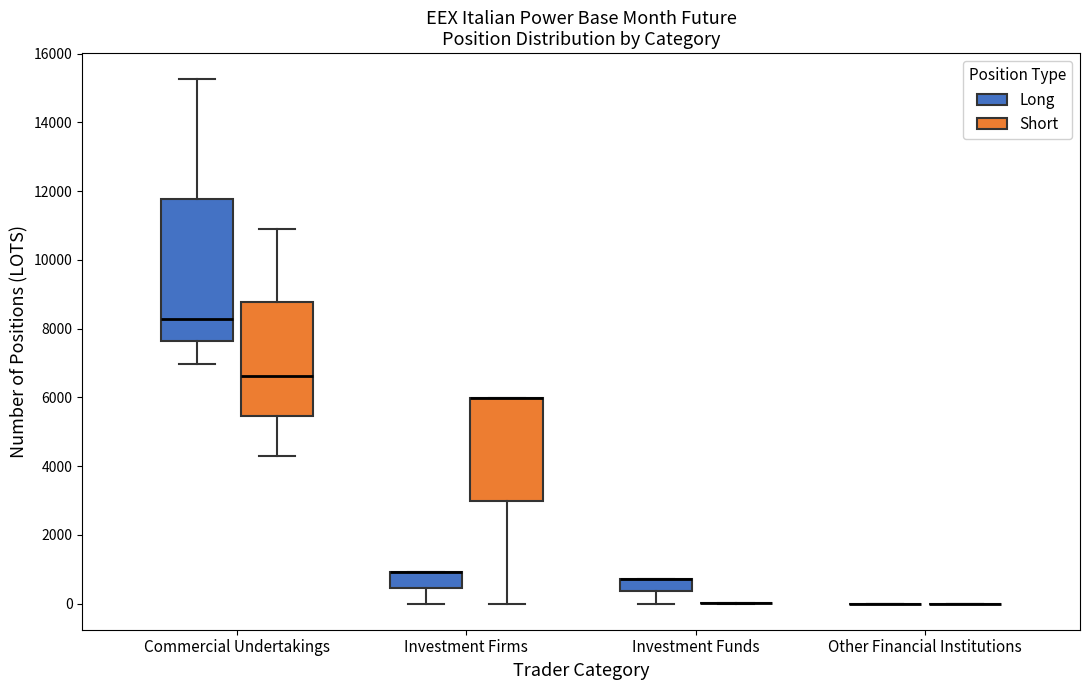

Reading left to right, read every box against the y-axis: the position of its median line, the range the box covers, and the ends of its whiskers. The values are not printed on the chart, so give them approximately, as read against the axis.

Commercial Undertakings (Long): median 8200, box 7600 to 11800, whiskers 7000 to 15200
Commercial Undertakings (Short): median 6600, box 5400 to 8800, whiskers 4200 to 11000
Investment Firms (Long): median 1000 (drawn on the box's upper edge), box 400 to 1000, whiskers 0 to 1000
Investment Firms (Short): median 6000 (drawn on the box's upper edge), box 3000 to 6000, whiskers 0 to 6000
Investment Funds (Long): median 800 (drawn on the box's upper edge), box 400 to 800, whiskers 0 to 800
Investment Funds (Short): box collapsed to a line at 0, whiskers 0 to 0
Other Financial Institutions (Long): box collapsed to a line at 0, whiskers 0 to 0
Other Financial Institutions (Short): box collapsed to a line at 0, whiskers 0 to 0